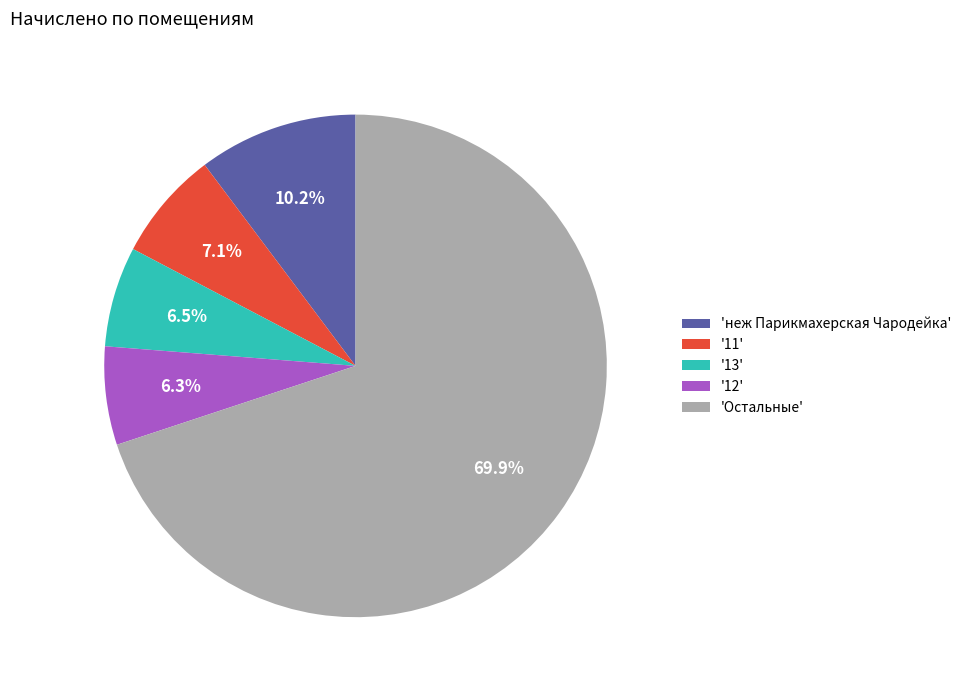

Which category has the biggest portion of the pie?

'Остальные'